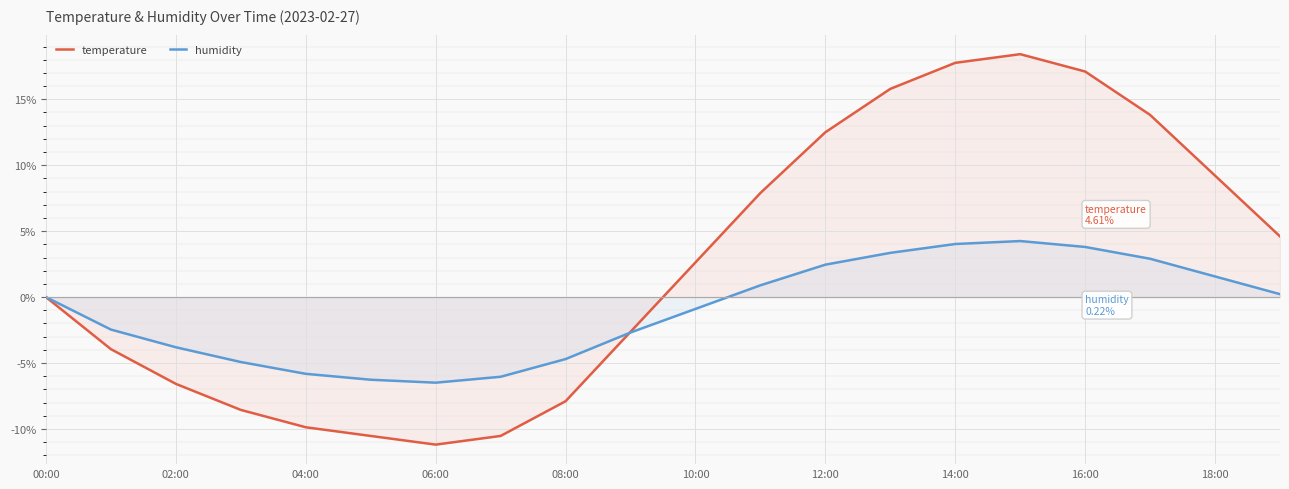

After their last crossing, which series has the higher values: temperature or humidity?

temperature